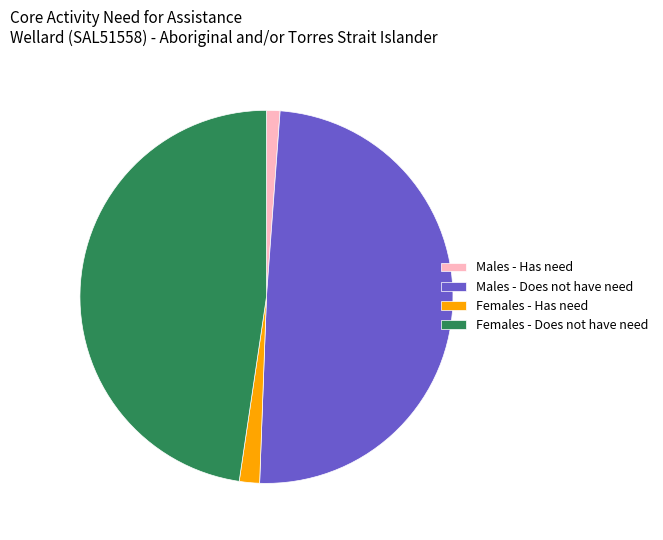

Is the sum of Females - Has need and Females - Does not have need greater than half?

No